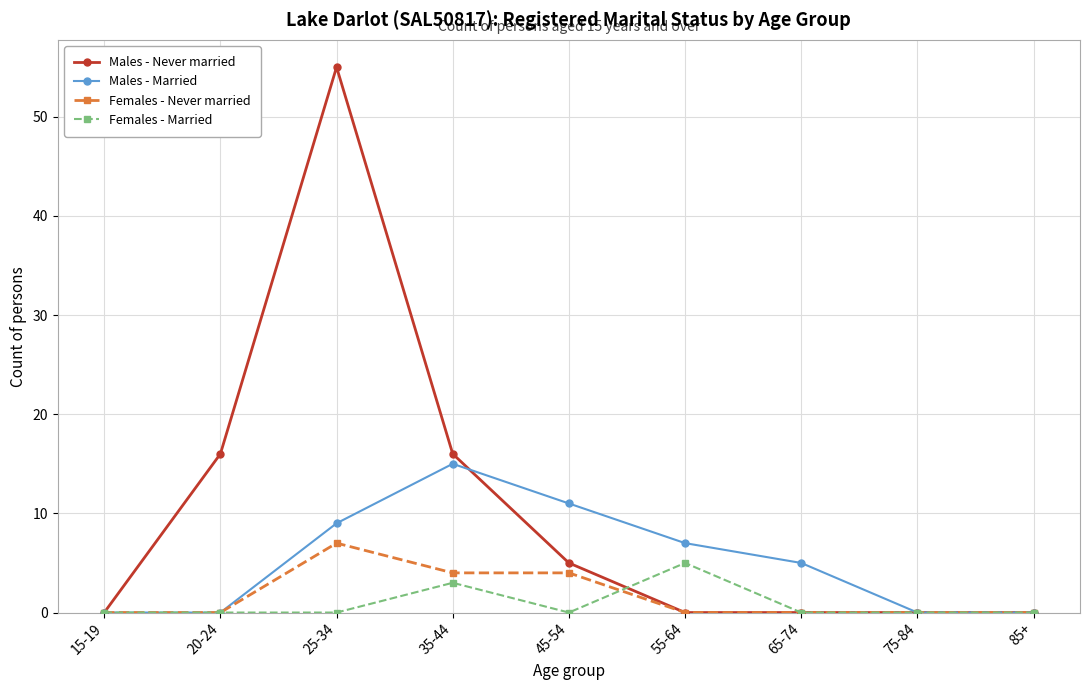

Count the number of data series in this chart.

4